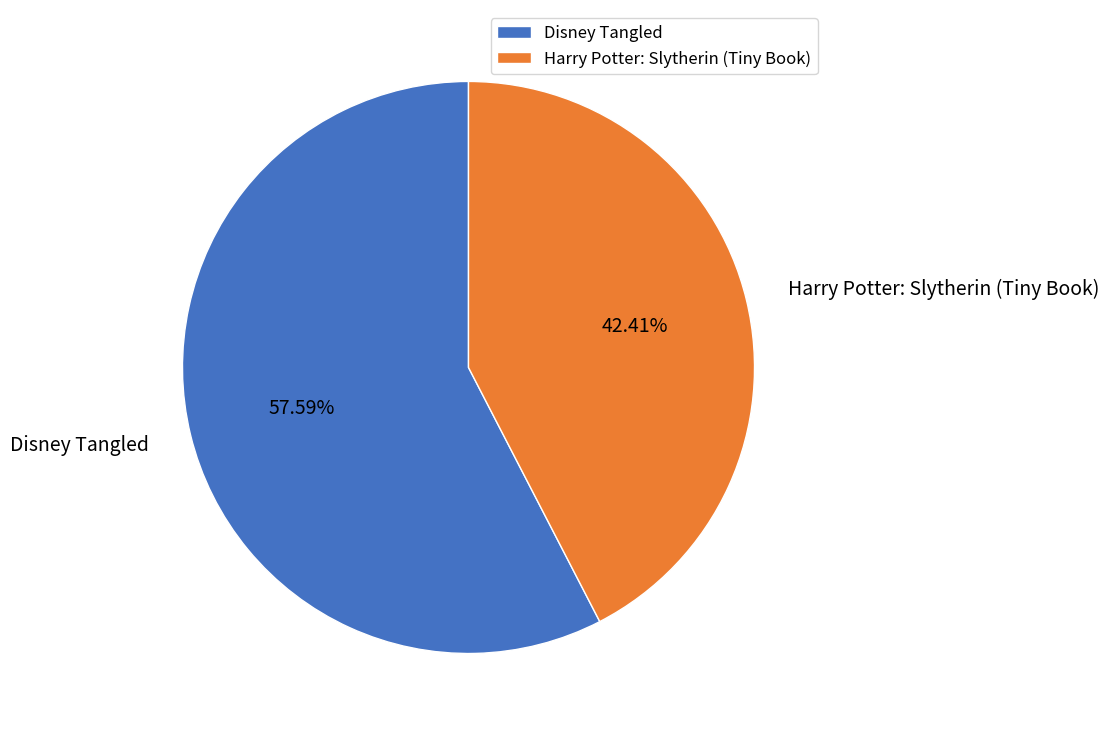

What percentage is the Harry Potter: Slytherin (Tiny Book) slice, to the nearest percent?

42%